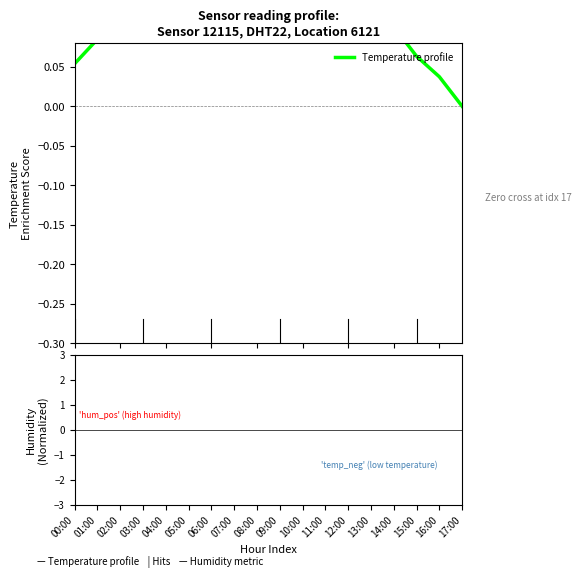

Which series has the largest range (max minus min)?

Temperature profile